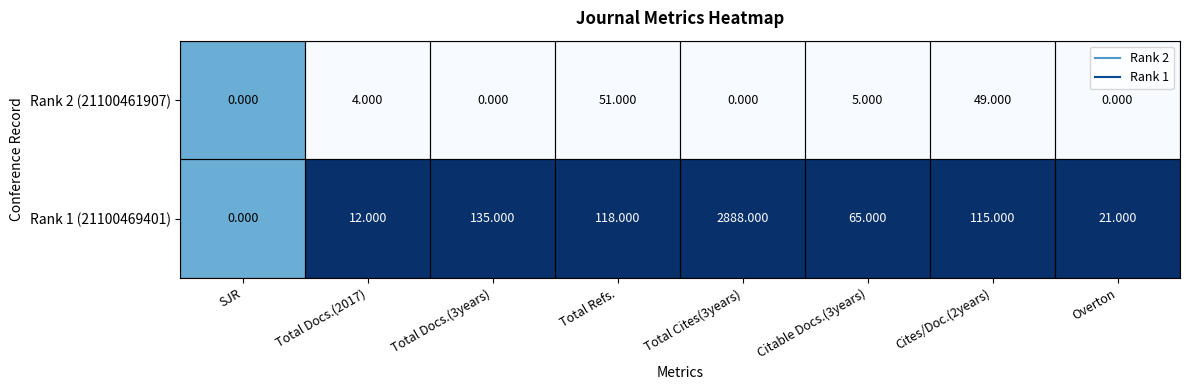

Is the value of Rank 1 (21100469401) at Cites/Doc.(2years) greater than the value of Rank 2 (21100461907) at Overton?

Yes